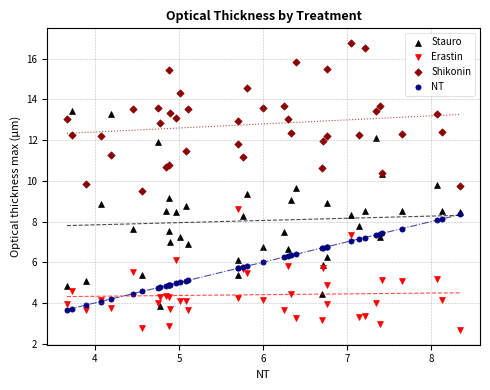

Which series reaches the minimum Y coordinate?

Erastin